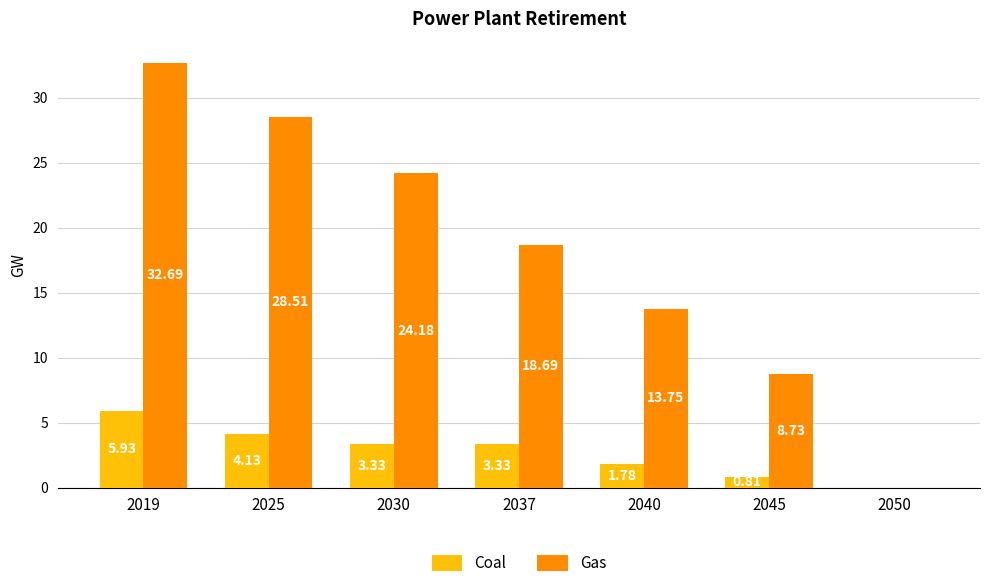

Between 2019 and 2030, which series saw the biggest shift?

Gas